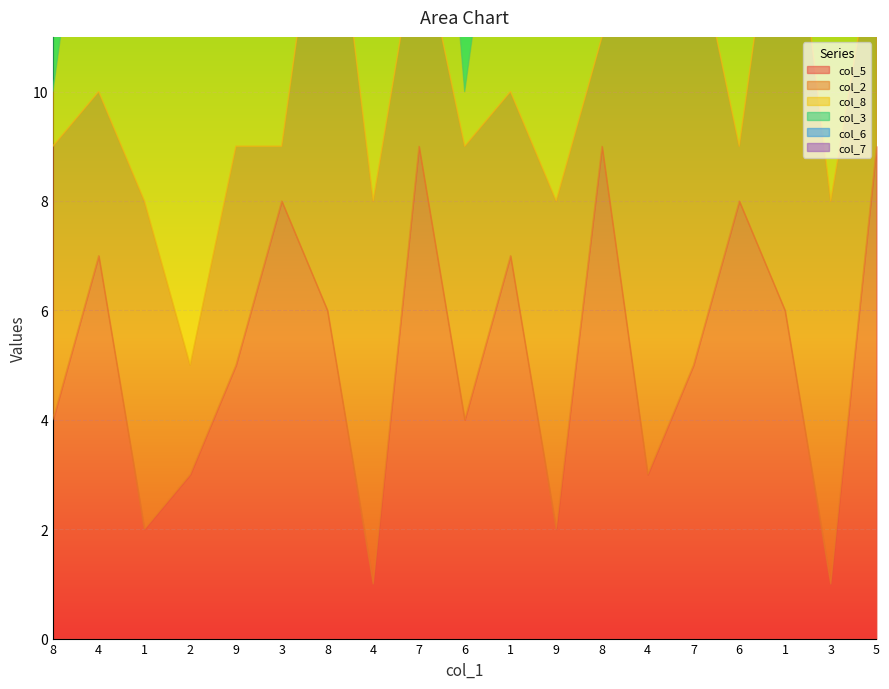

Reading right to left, list all the values displayed in this chart.

col_5: 5=9	3=1	1=6	6=8	7=5	4=3	8=9	9=2	1=7	6=4	7=9	4=1	8=6	3=8	9=5	2=3	1=2	4=7	8=4
col_2: 5=4	3=7	1=9	6=1	7=8	4=9	8=2	9=6	1=3	6=5	7=4	4=7	8=9	3=1	9=4	2=2	1=6	4=3	8=5
col_8: 5=7	3=9	1=3	6=4	7=2	4=6	8=8	9=5	1=6	6=1	7=7	4=9	8=3	3=4	9=6	2=8	1=5	4=6	8=1
col_3: 5=2	3=6	1=8	6=5	7=3	4=6	8=4	9=9	1=3	6=7	7=2	4=6	8=8	3=5	9=3	2=9	1=4	4=3	8=7
col_6: 5=3	3=5	1=4	6=2	7=1	4=7	8=7	9=7	1=8	6=6	7=8	4=5	8=4	3=2	9=1	2=7	1=7	4=8	8=9
col_7: 5=1	3=8	1=2	6=3	7=6	4=5	8=7	9=4	1=9	6=9	7=1	4=1	8=2	3=3	9=6	2=5	1=3	4=5	8=9